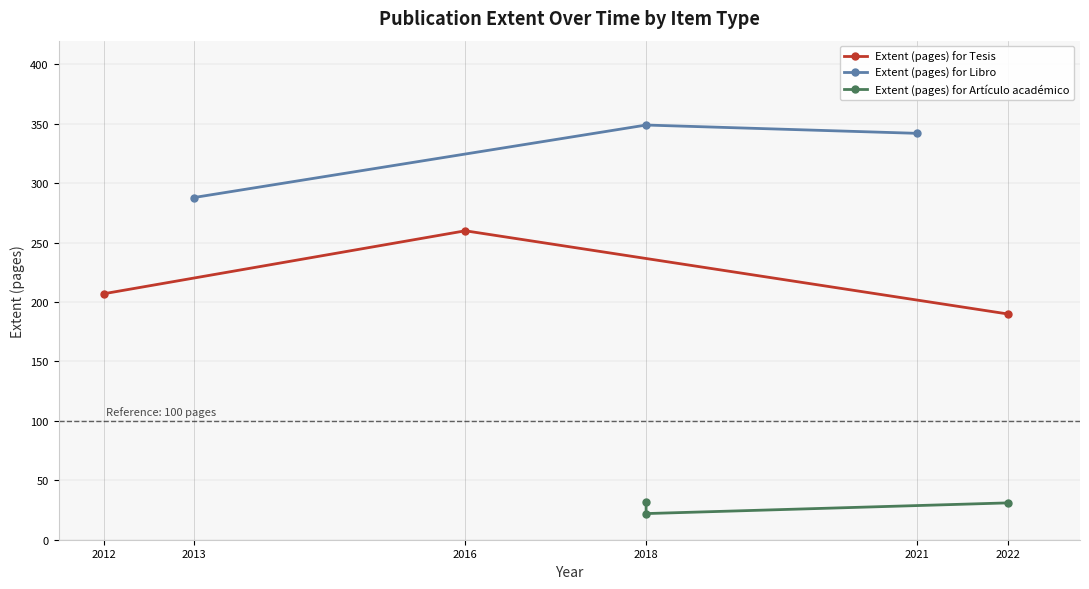

What is the value of the Extent (pages) for Tesis point at the 2nd from the left?

260